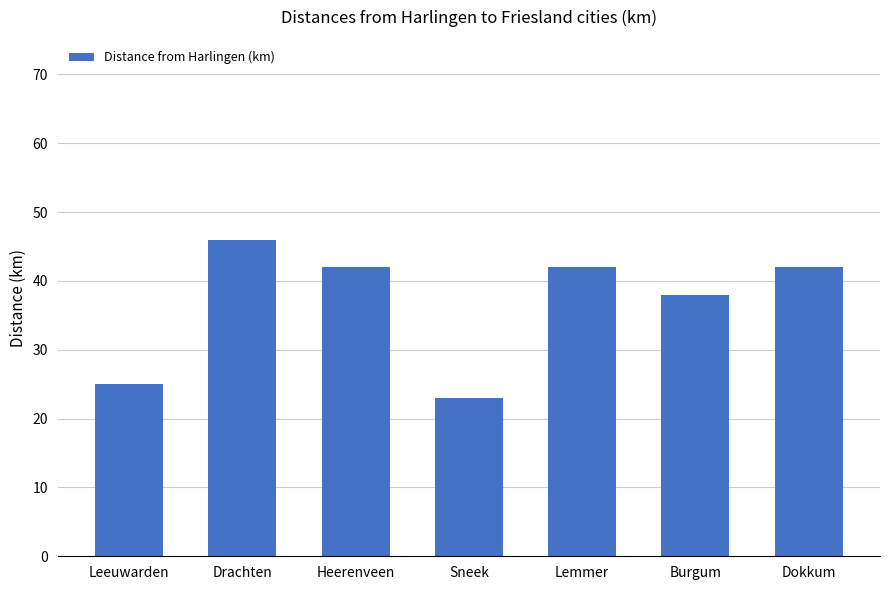

Where does the data first go above 42?

Drachten